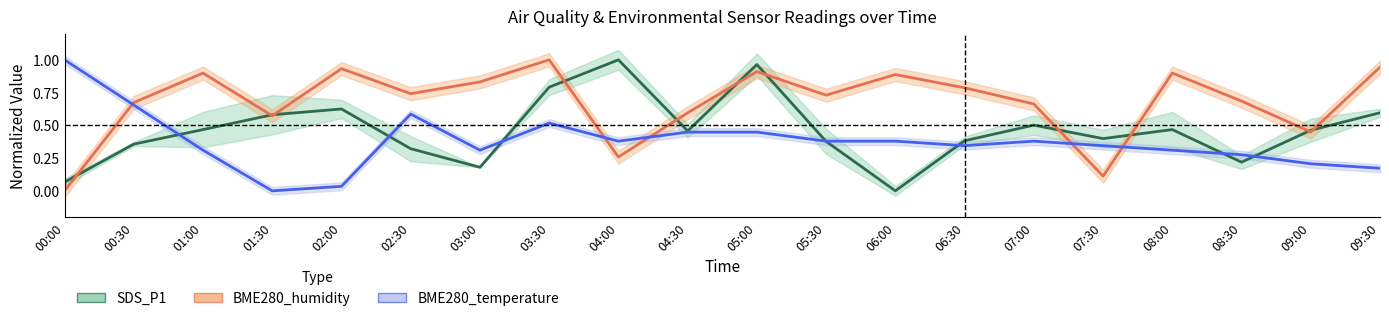

How many data points does each series have?

20